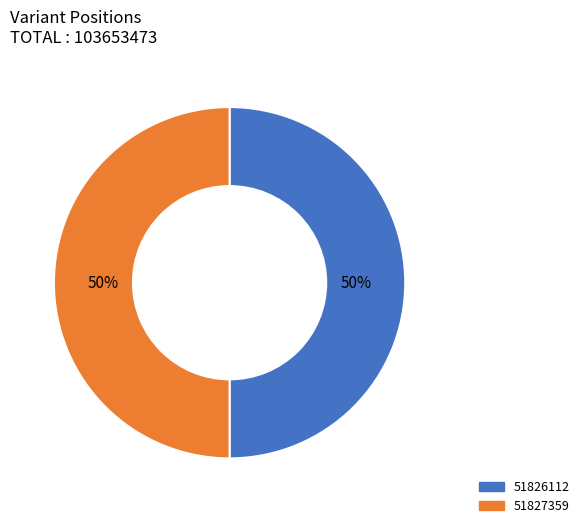

True or false: 51827359 accounts for 50% of the total.

True